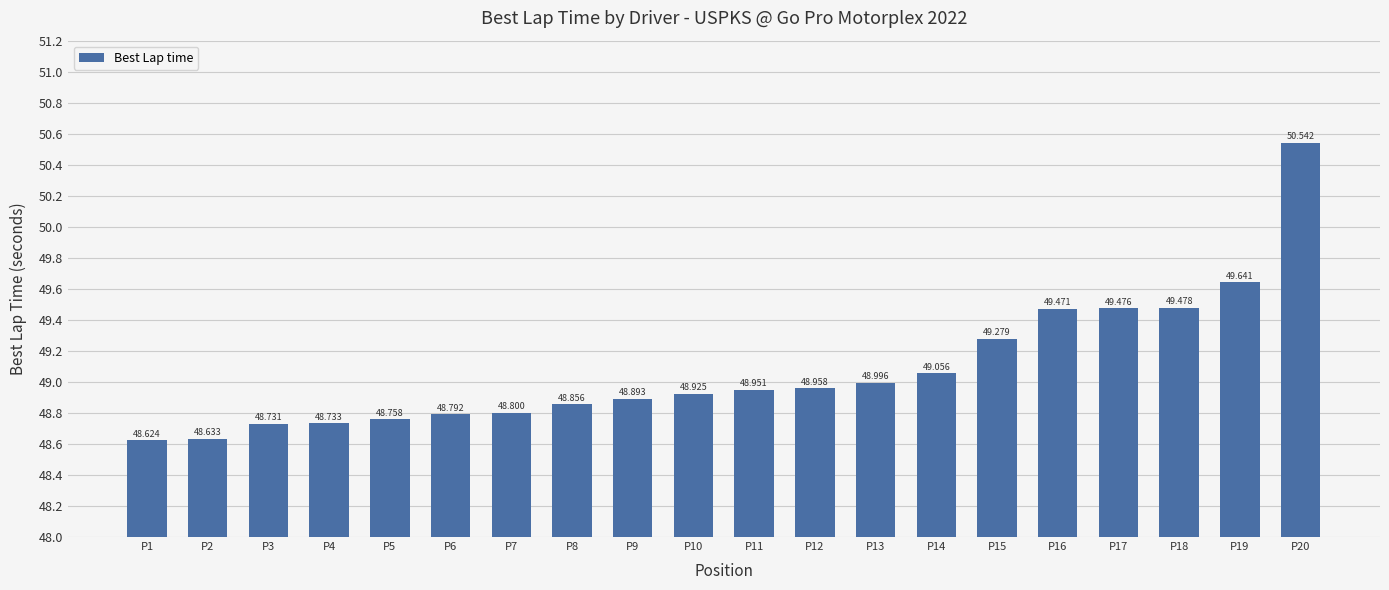

List the labels in order of value, largest first.

P20, P19, P18, P17, P16, P15, P14, P13, P12, P11, P10, P9, P8, P7, P6, P5, P4, P3, P2, P1